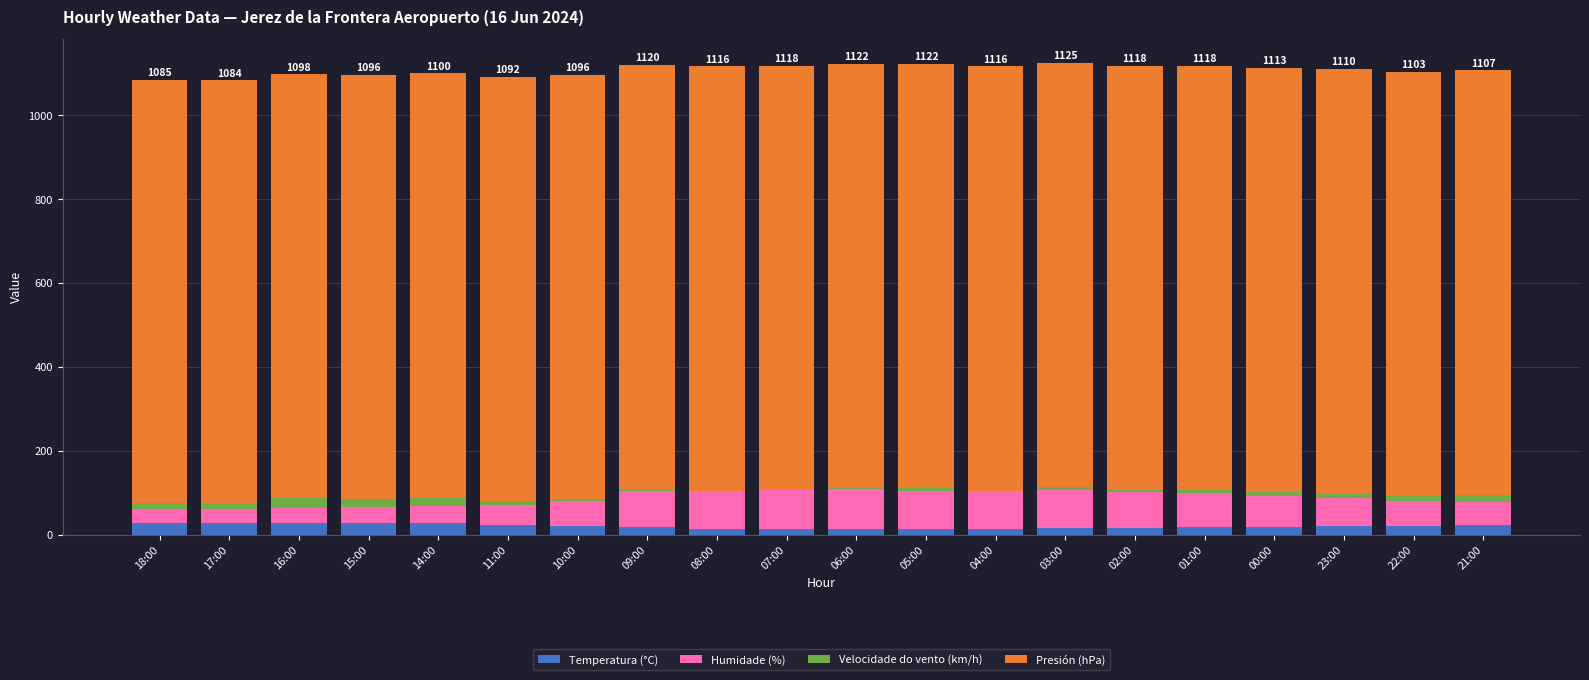

The value of Velocidade do vento (km/h) at 17:00 is 19.2. True or false?

False